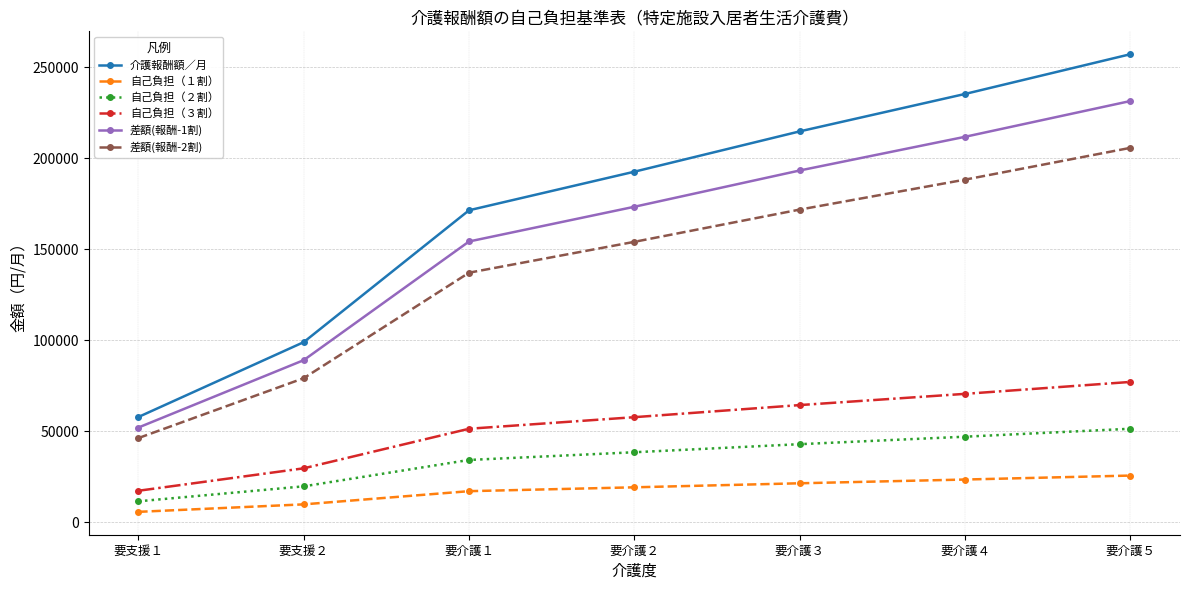

Rank the categories by 自己負担（２割） value from lowest to highest.

要支援１, 要支援２, 要介護１, 要介護２, 要介護３, 要介護４, 要介護５